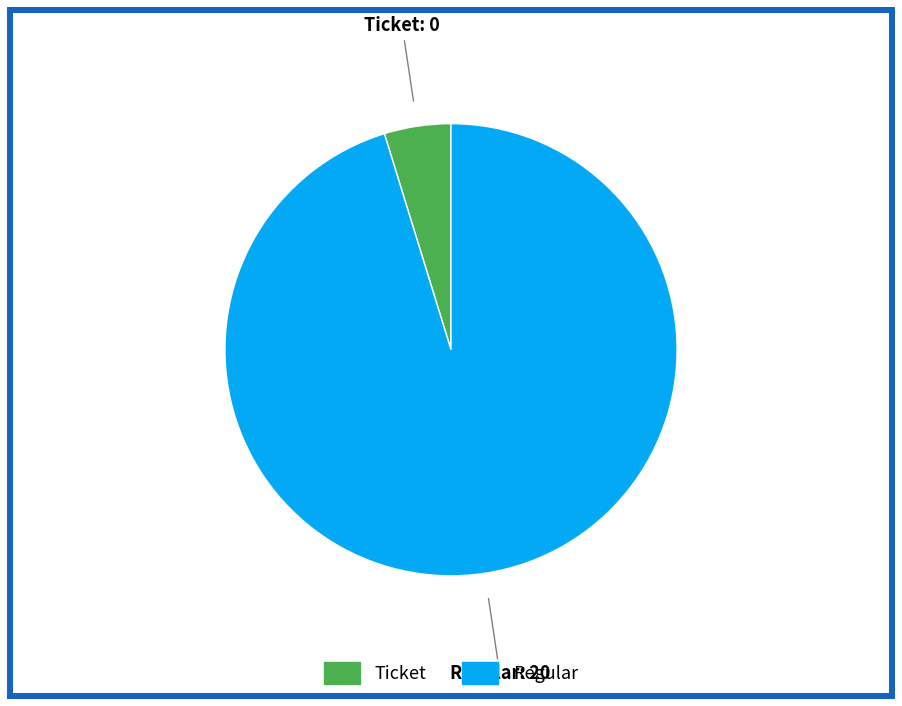

Do Ticket and Regular together represent more than half of the pie?

Yes